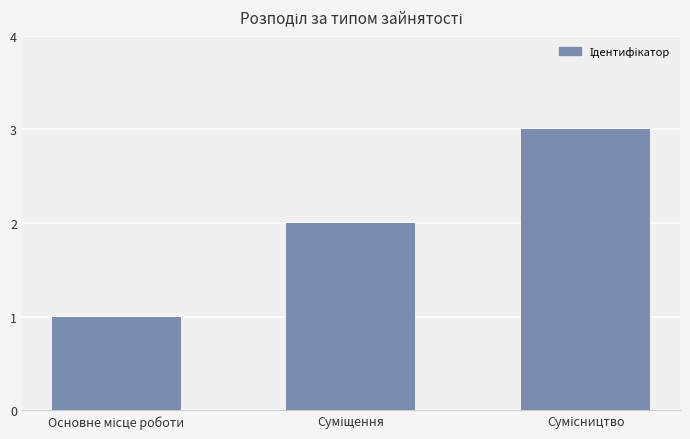

What is the difference between the maximum and minimum values?

2